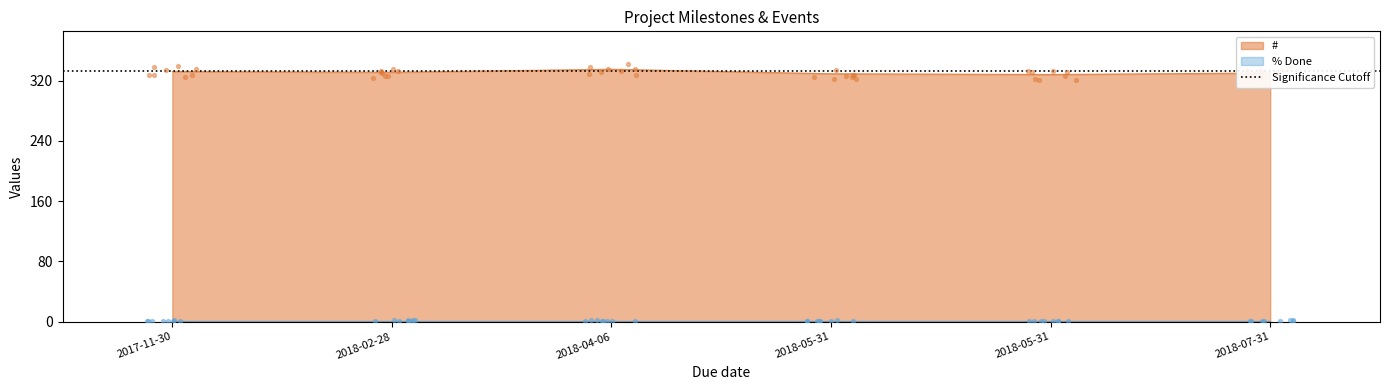

Which has a higher value, 2018-07-31 or 2018-05-31?

2018-07-31